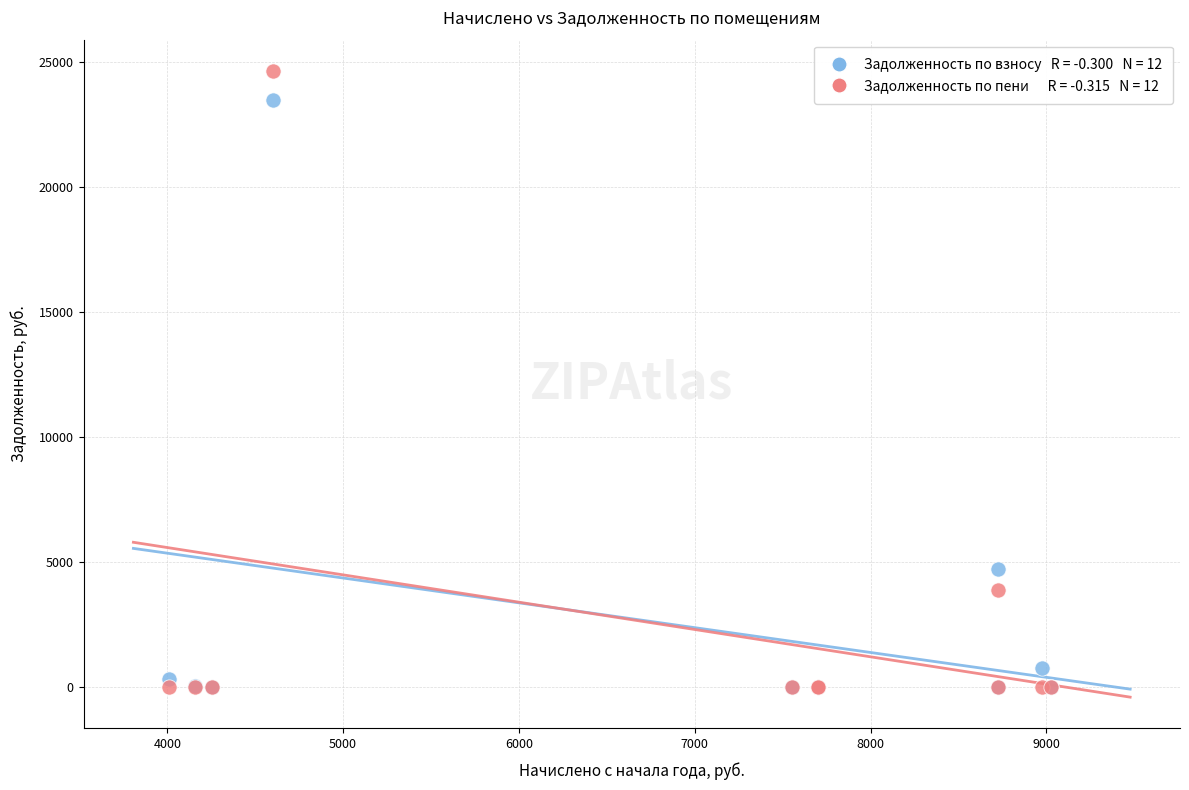

Across all series, what Y value is closest to 12319?

4711.2